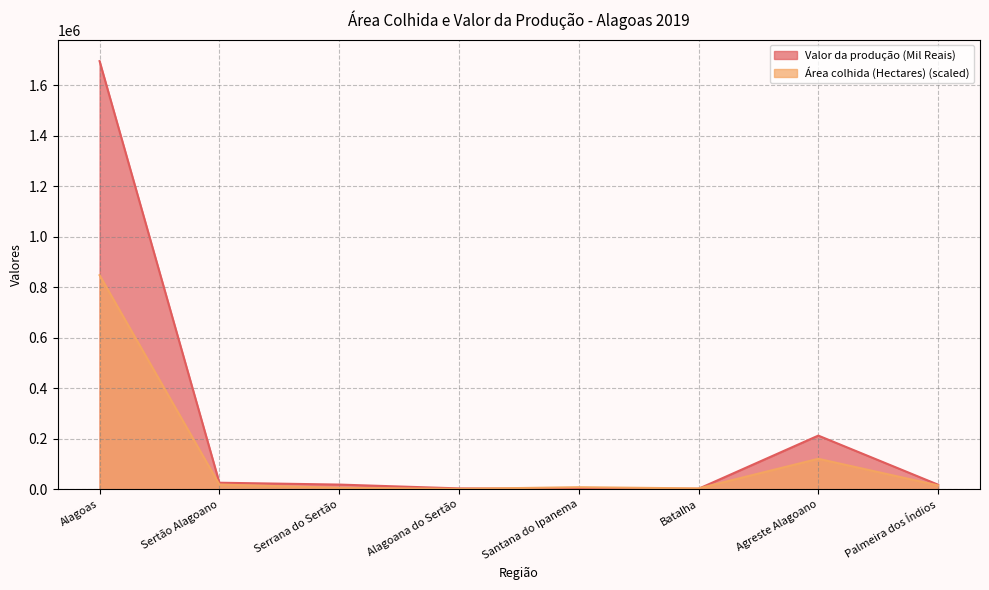

What is the value of the Valor da produção (Mil Reais) point at the 2nd from the left?

25855.0